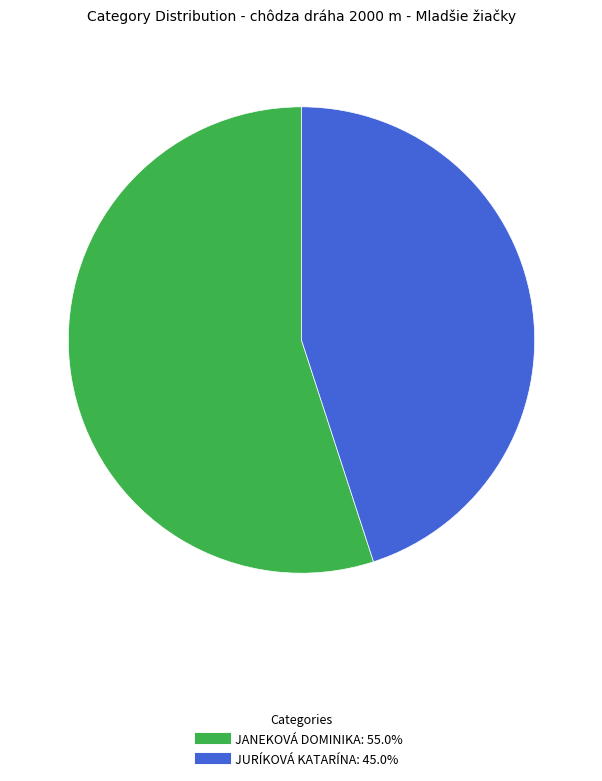

Does any single category account for the majority?

Yes